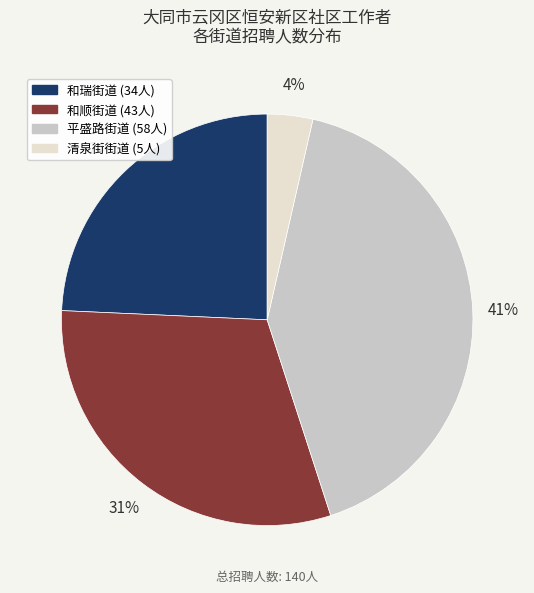

To the nearest percent, what is the average slice percentage?

25%